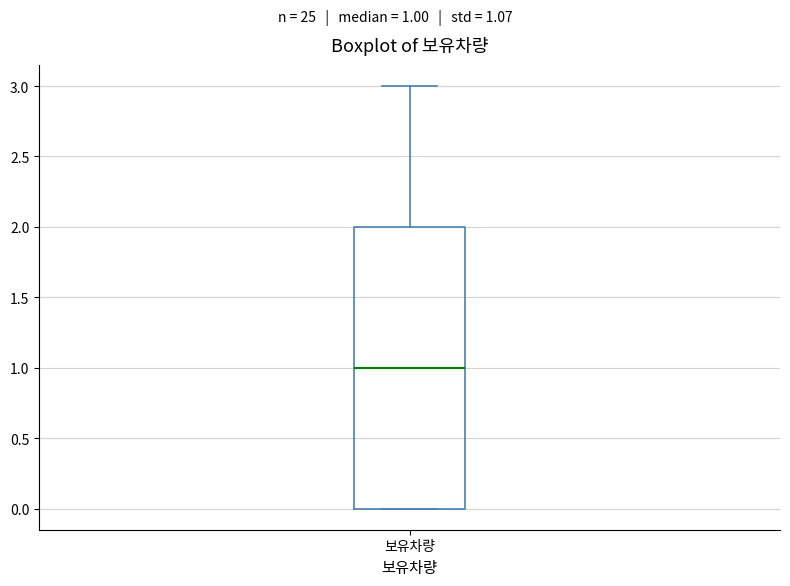

Read this box plot against the y-axis: the position of the median line, the range covered by the box, and the ends of both whiskers. The values are not printed on the chart, so give them approximately, as read against the axis.

median 1, box 0 to 2, whiskers 0 to 3